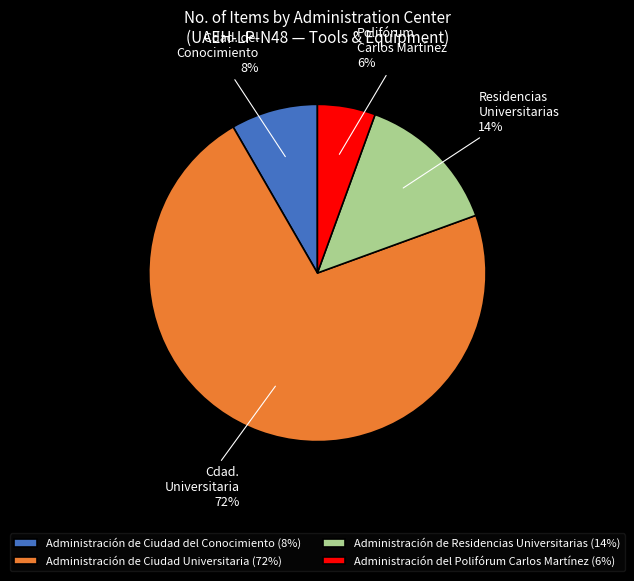

Do Administración de Ciudad Universitaria (72%) and Administración de Residencias Universitarias (14%) together represent more than half of the pie?

Yes